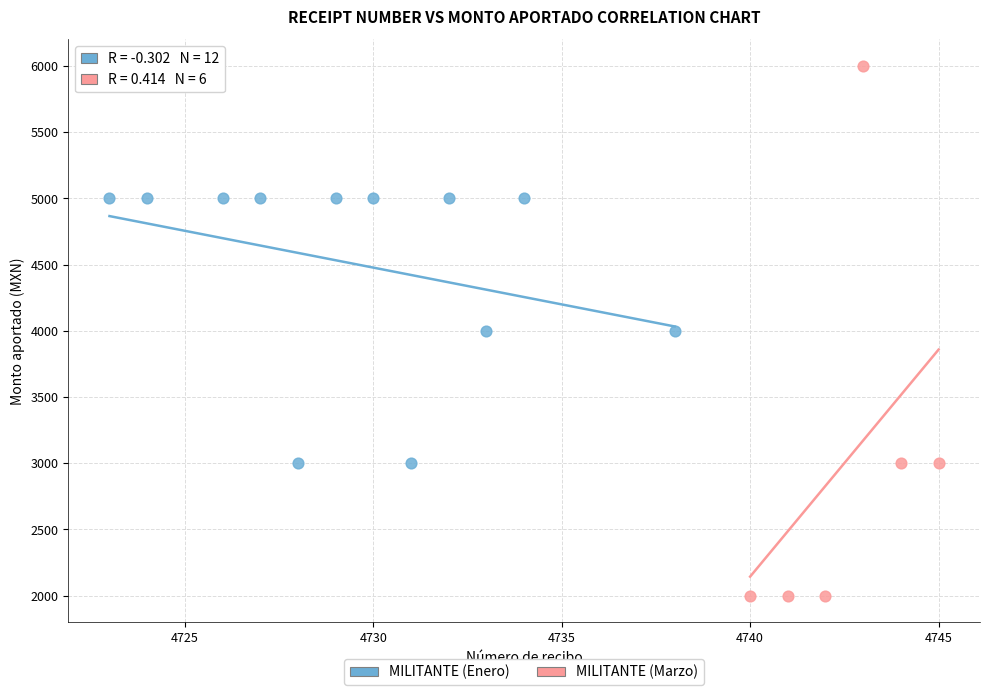

Which series reaches the maximum Y coordinate?

MILITANTE (Marzo)